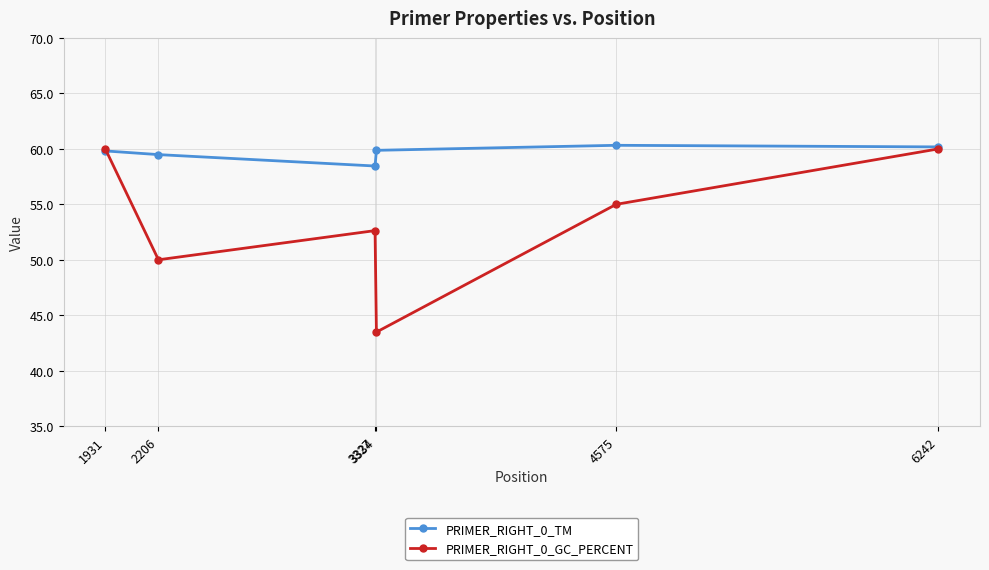

What is the minimum value shown in the chart?

43.5